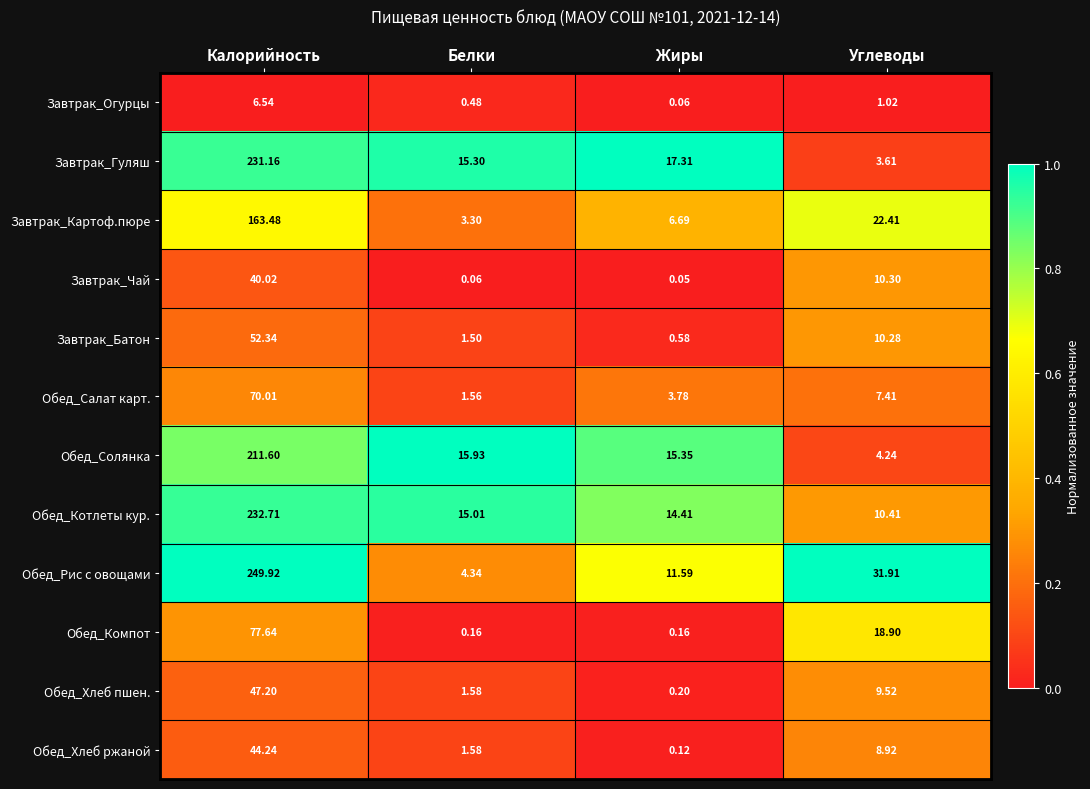

Which series has the largest range (max minus min)?

Обед_Рис с овощами